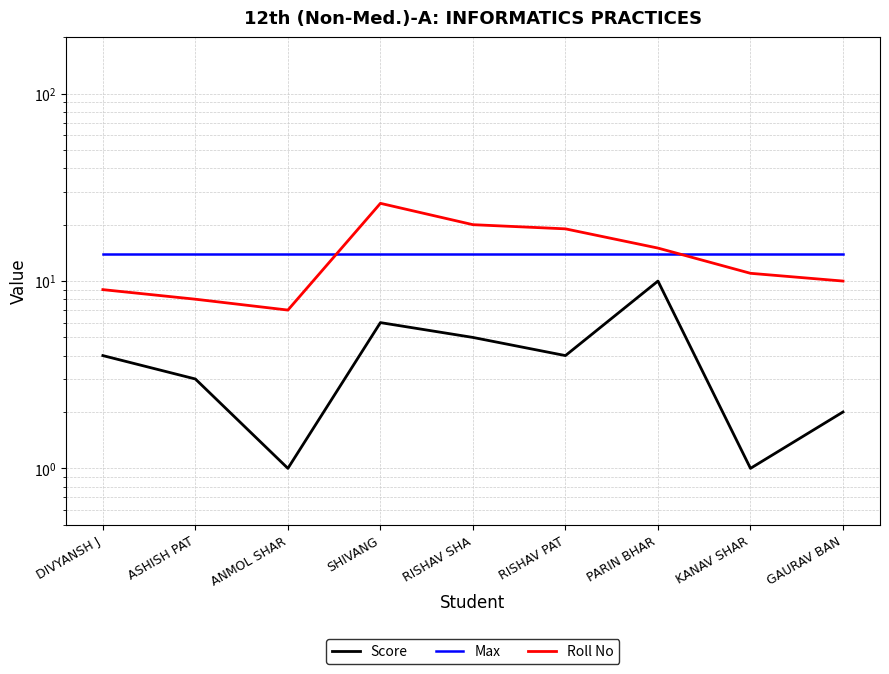

Reading left to right, transcribe all the data shown in this chart.

Score: DIVYANSH J=4	ASHISH PAT=3	ANMOL SHAR=1	SHIVANG=6	RISHAV SHA=5	RISHAV PAT=4	PARIN BHAR=10	KANAV SHAR=1	GAURAV BAN=2
Max: DIVYANSH J=14	ASHISH PAT=14	ANMOL SHAR=14	SHIVANG=14	RISHAV SHA=14	RISHAV PAT=14	PARIN BHAR=14	KANAV SHAR=14	GAURAV BAN=14
Roll No: DIVYANSH J=9	ASHISH PAT=8	ANMOL SHAR=7	SHIVANG=26	RISHAV SHA=20	RISHAV PAT=19	PARIN BHAR=15	KANAV SHAR=11	GAURAV BAN=10